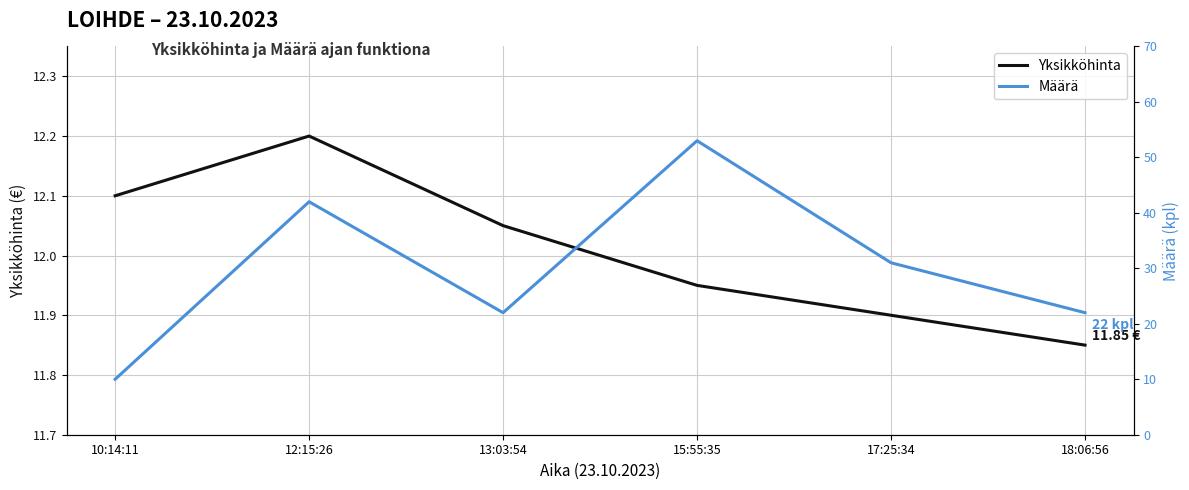

What are all the series names shown in the legend?

Yksikköhinta, Määrä